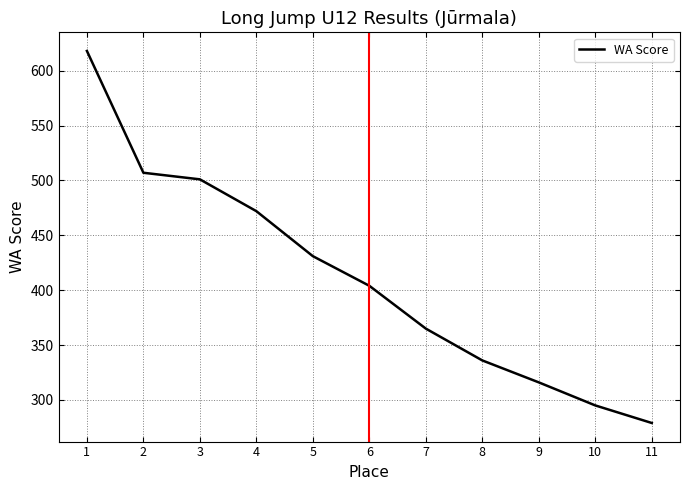

What is the minimum value shown in the chart?

279